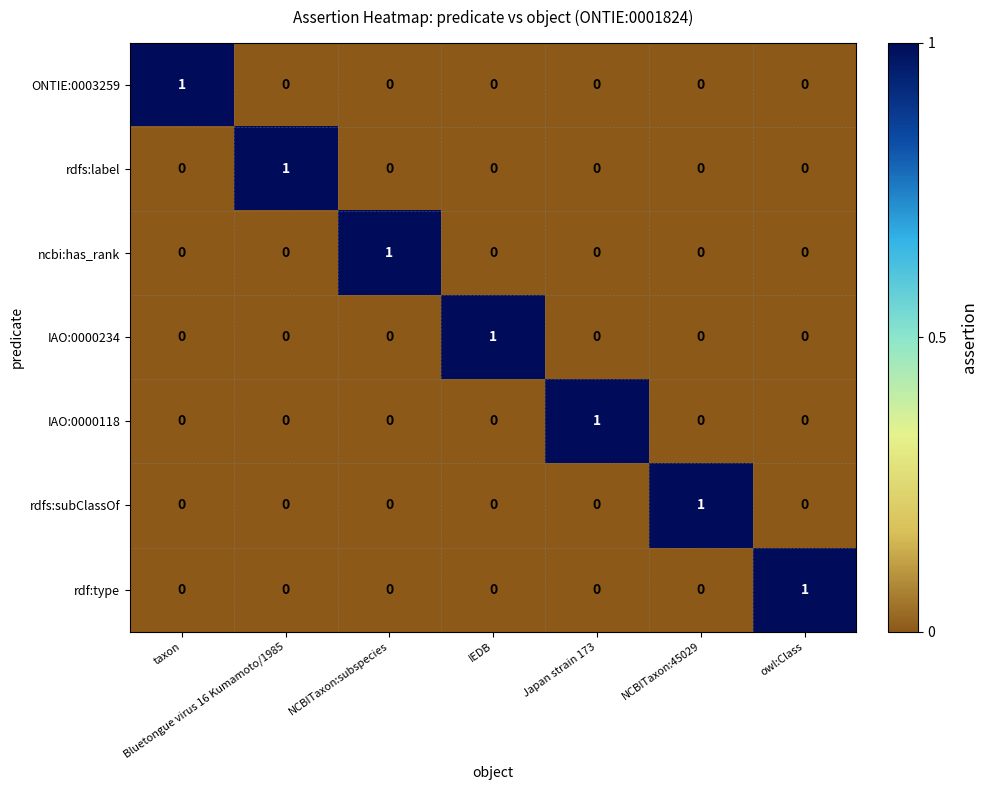

Is it true that rdfs:label equals 0 at NCBITaxon:45029?

True